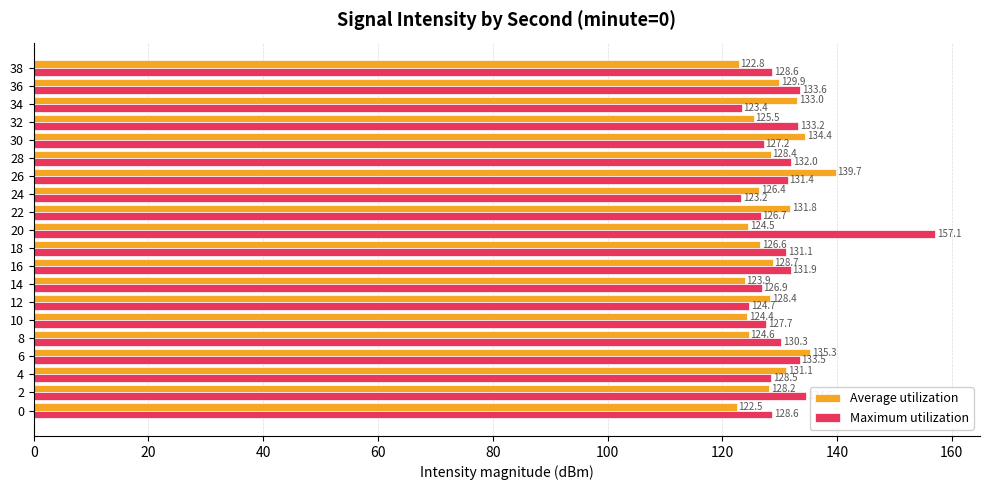

What is the spread (max minus min) of values at 16?

3.2